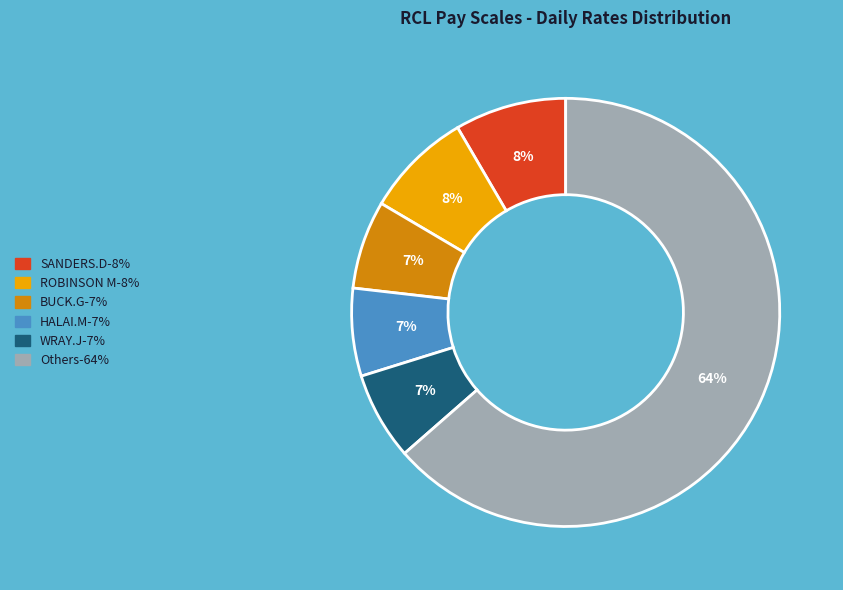

Is there any slice that represents more than half of the pie?

Yes